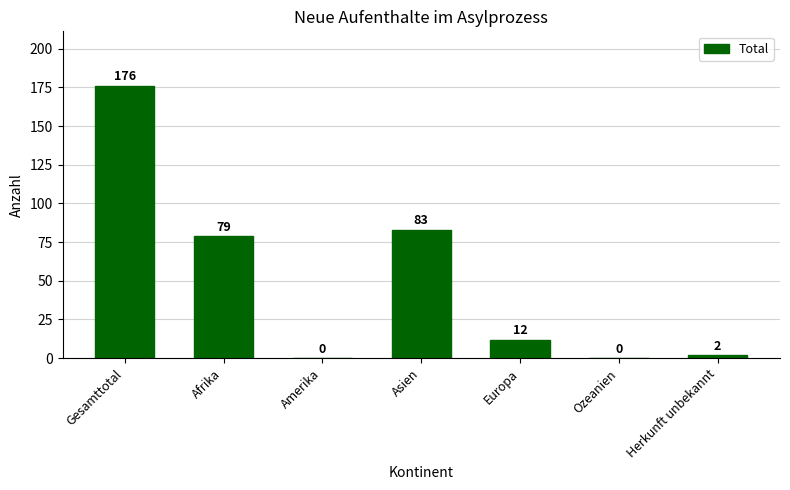

Is it true that the value at Europa is 4?

False